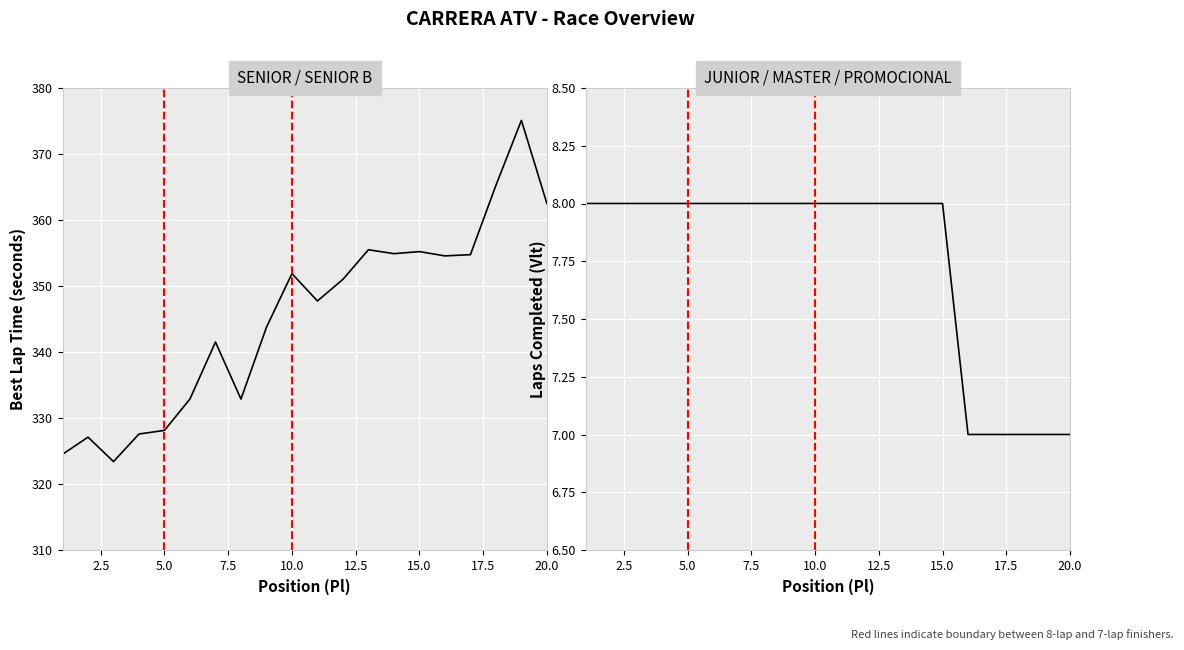

What is the smallest value displayed?

7.0